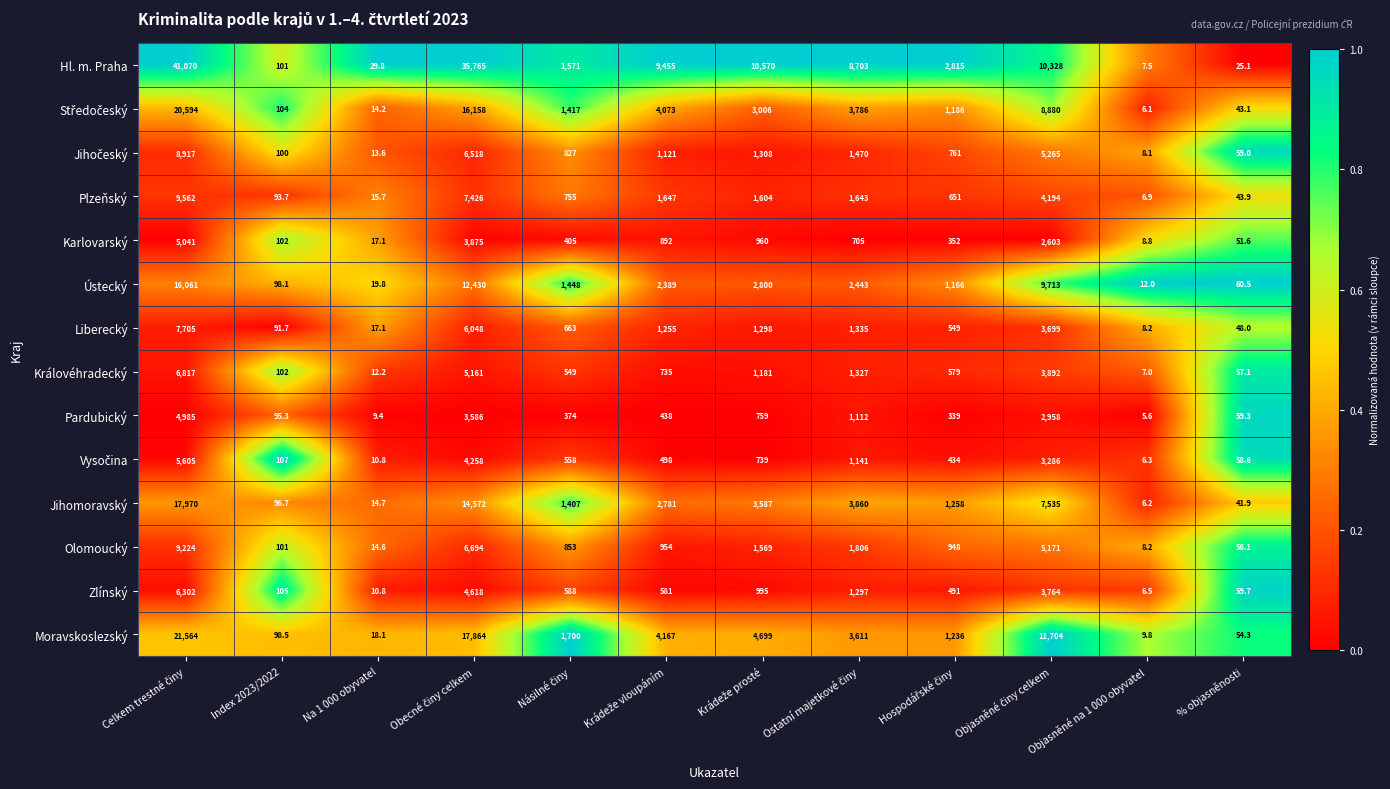

True or false: Olomoucký has a value of 30.4 at % objasněnosti.

False